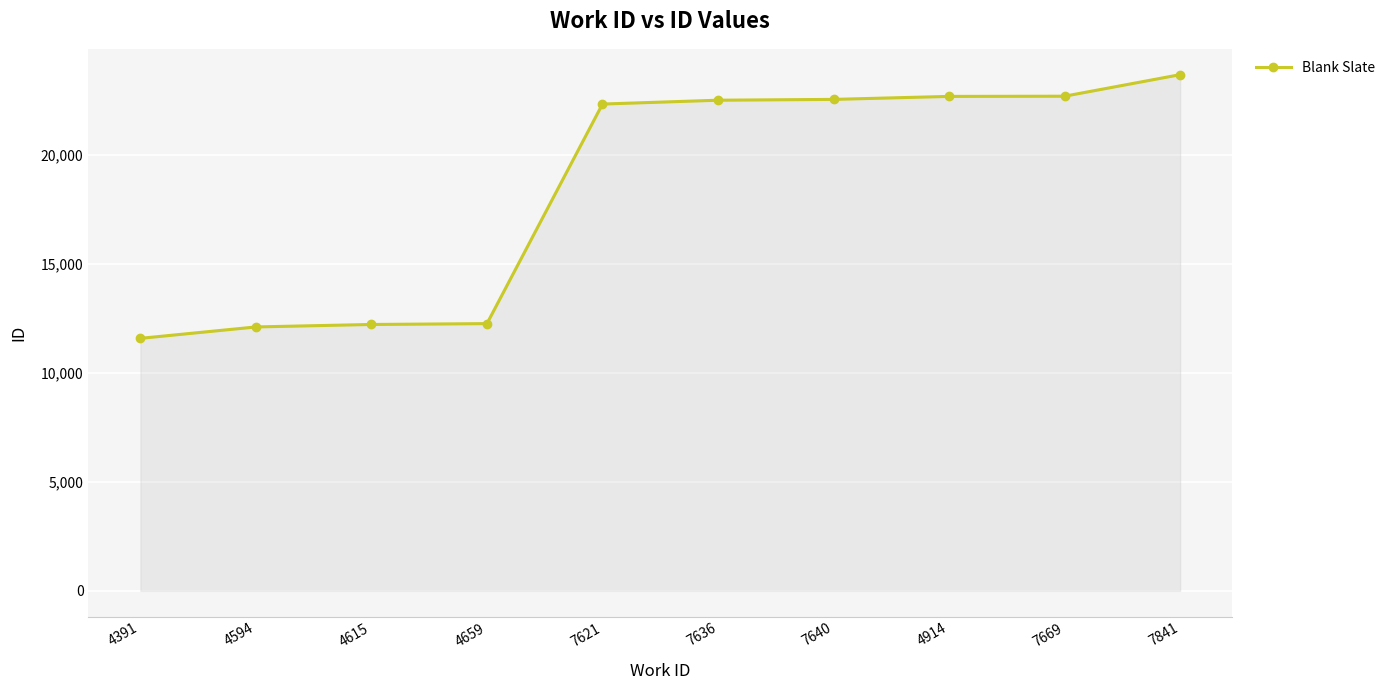

What is the difference between the maximum and minimum values?

12086